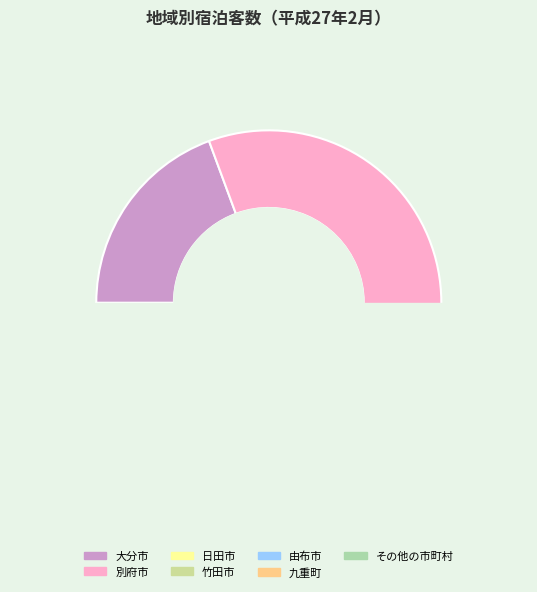

How many slices are in this pie chart?

7